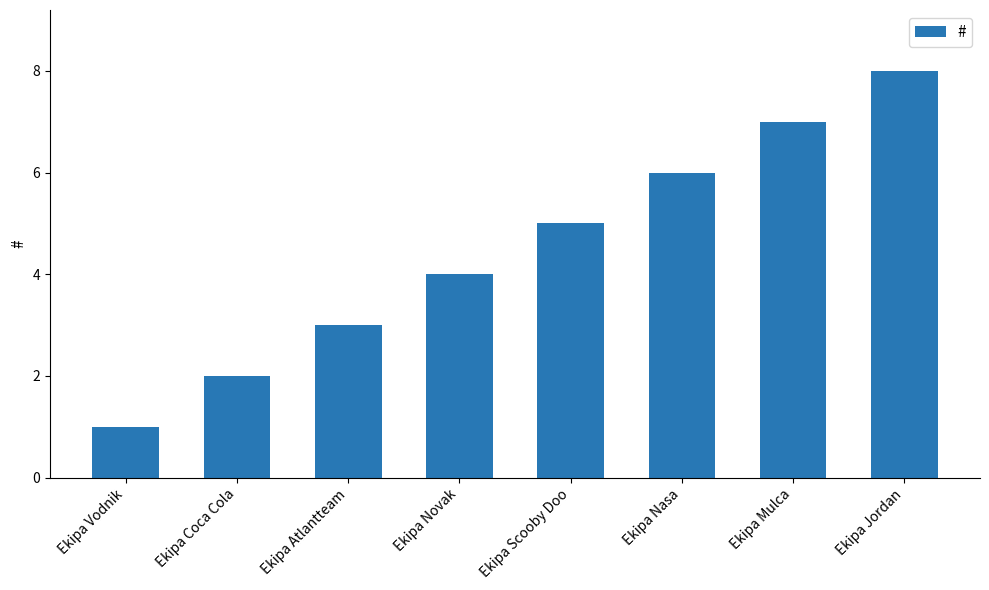

At which label is the value closest to 4?

Ekipa Novak